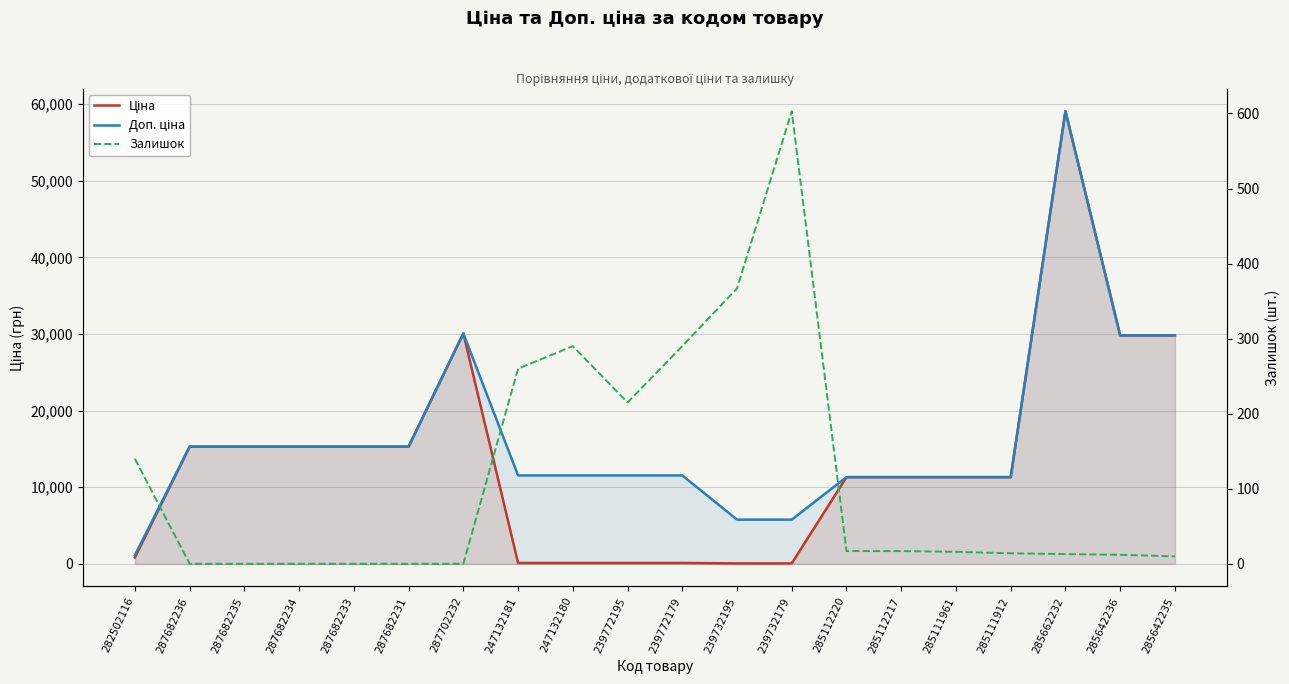

Which series changed the most between 239732179 and 285642236?

Ціна